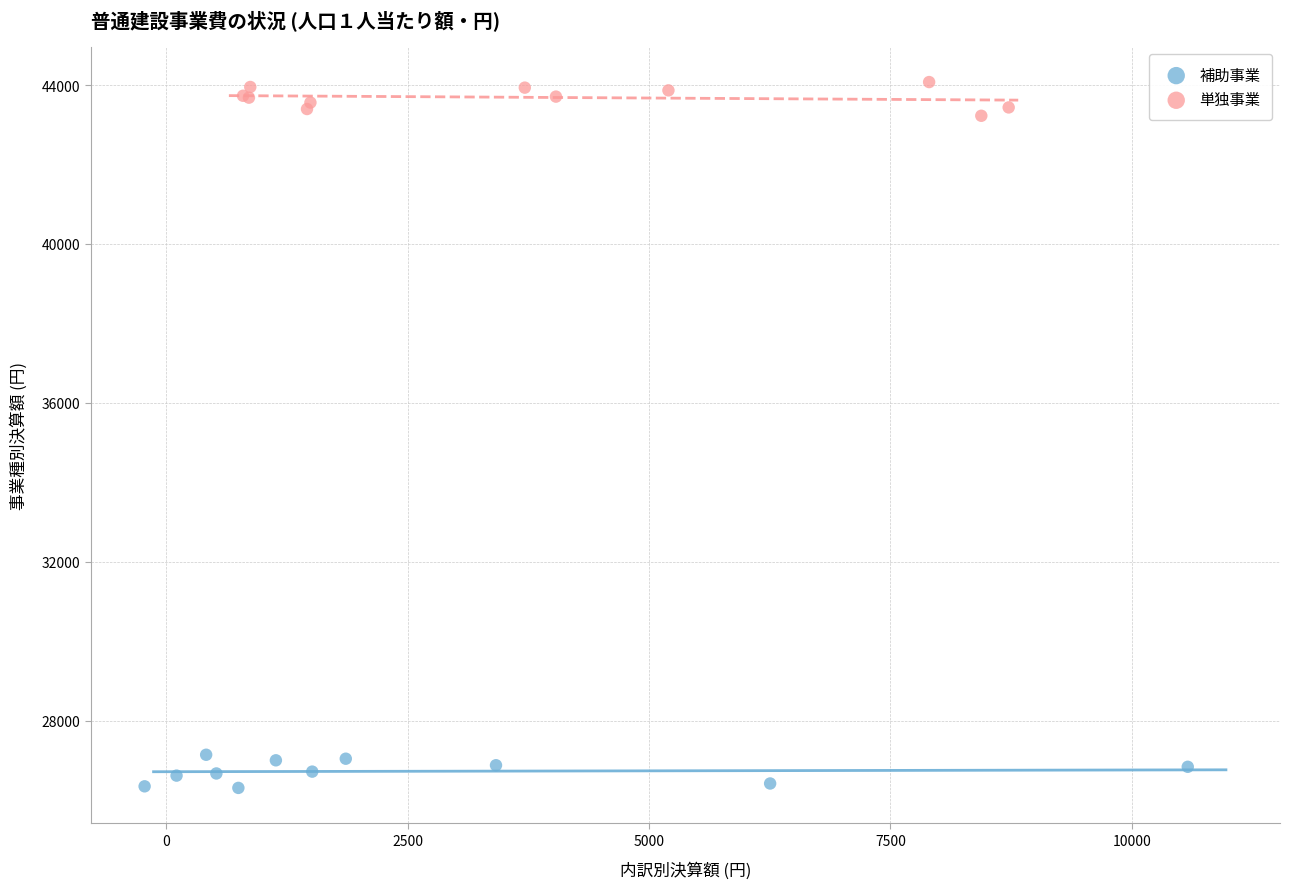

Which series contains the lowest Y value?

補助事業